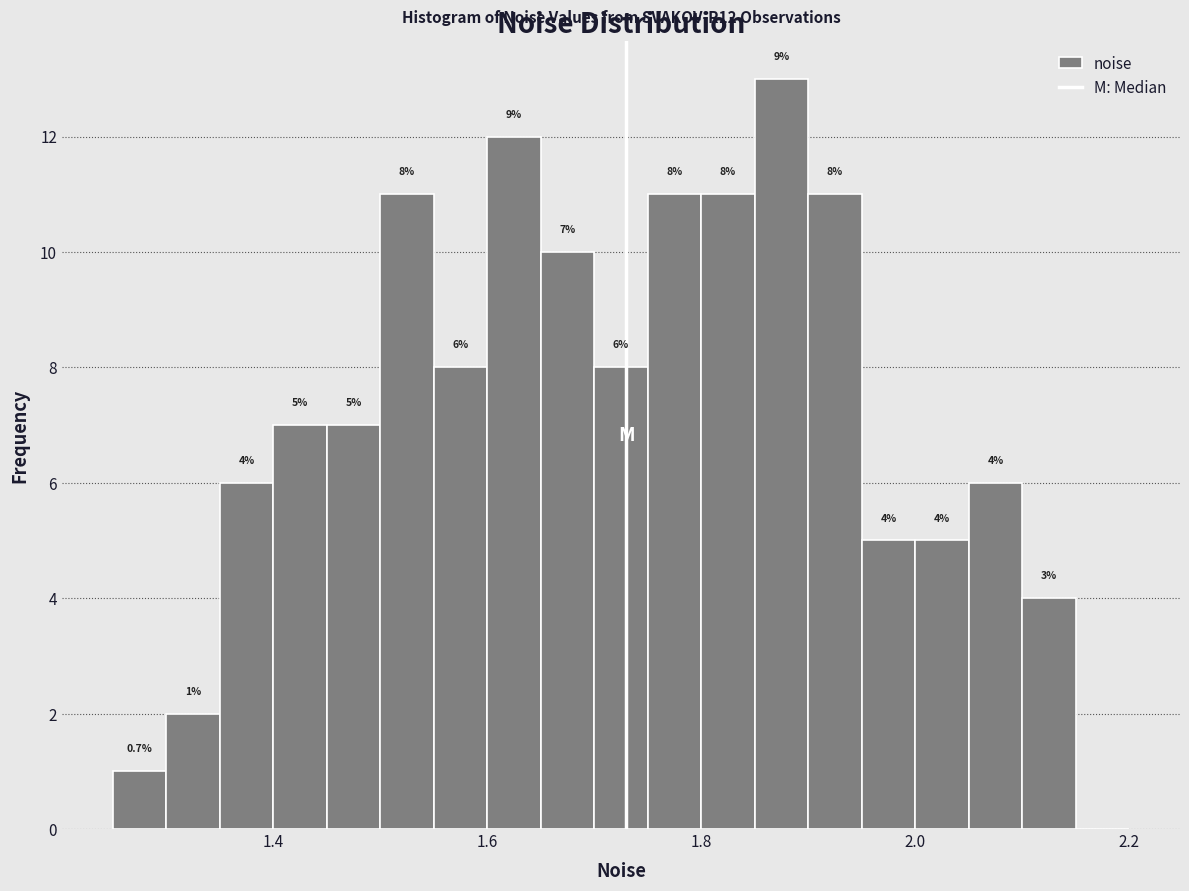

Around what value on the x-axis is the tallest bar? Give the approximate position of its centre, as read against the axis.

1.88